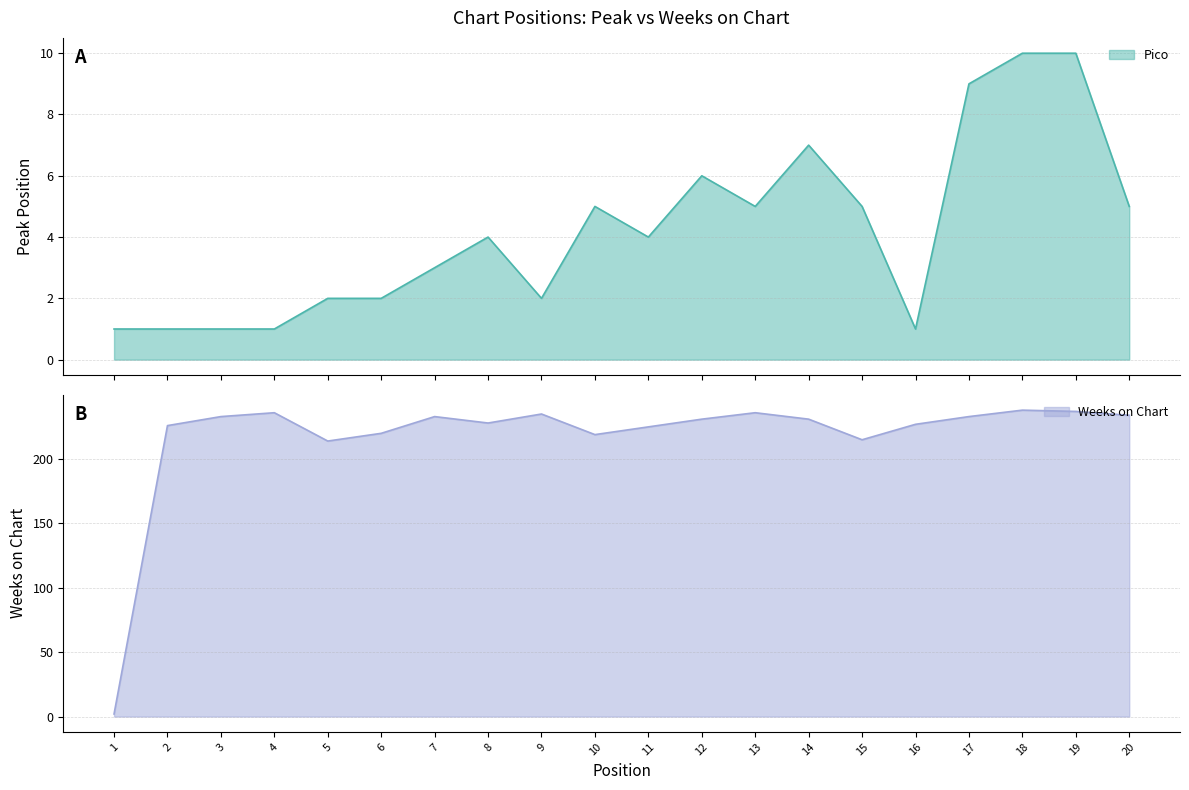

In Pico, how many points are lower than both neighbors (excluding endpoints)?

4